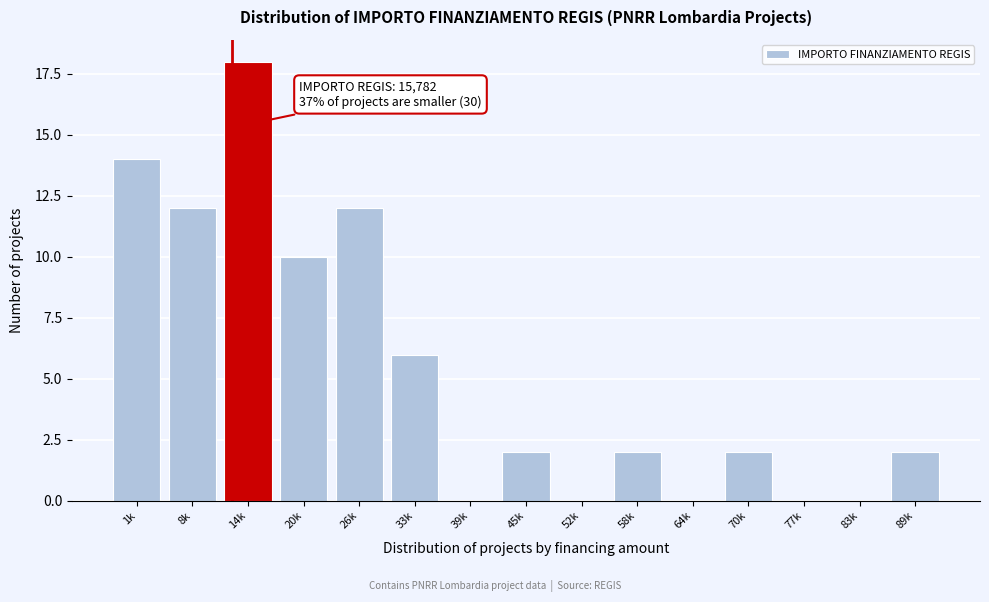

Reading left to right, extract all data points from this chart.

1k=14	8k=12	14k=18	20k=10	26k=12	33k=6	39k=0	45k=2	52k=0	58k=2	64k=0	70k=2	77k=0	83k=0	89k=2